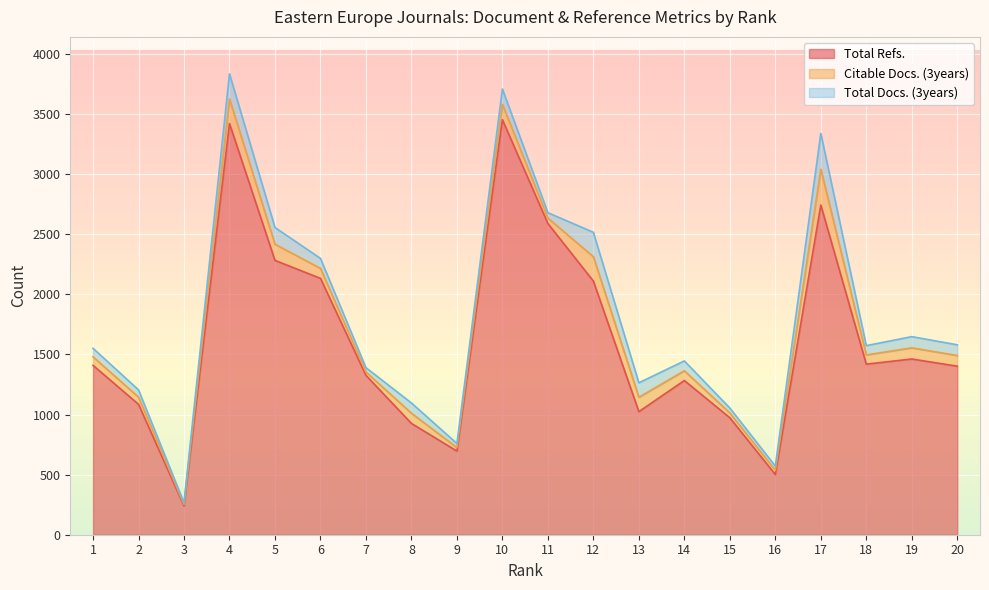

At how many categories does at least one series exceed 784?

17